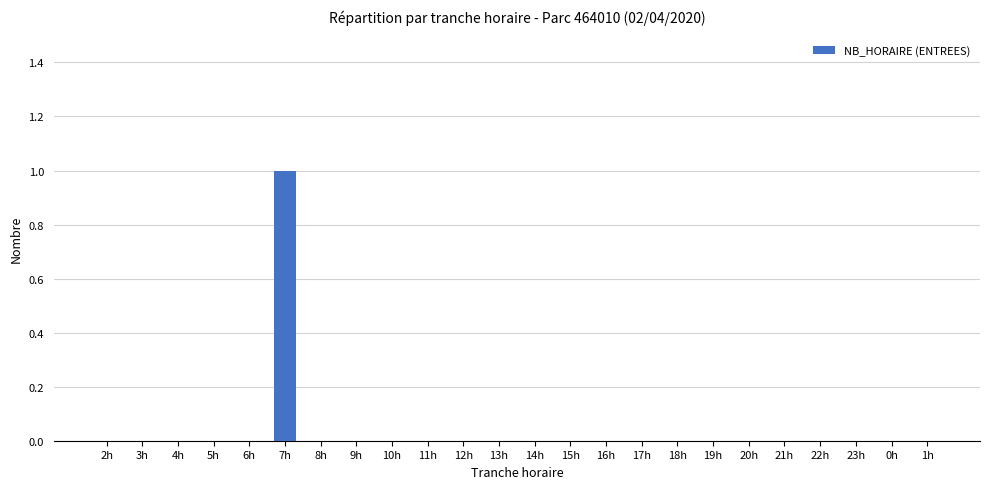

The value at 15h is -1. True or false?

False